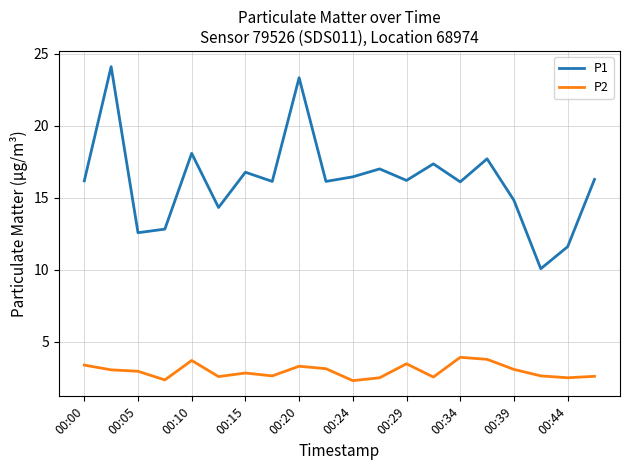

What is the maximum value for P2?

3.9